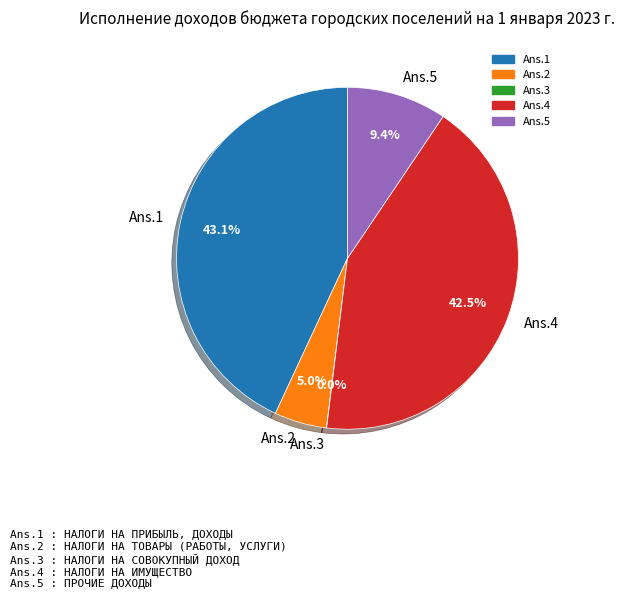

What is the total percentage of Ans.2 and Ans.4?

47.5%